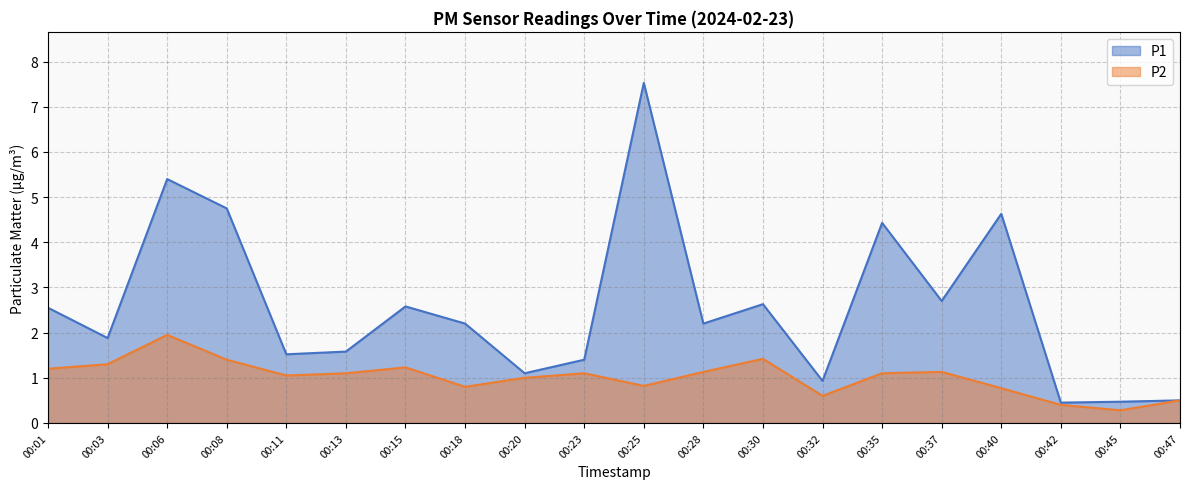

How many values in the P1 series exceed 2?

11